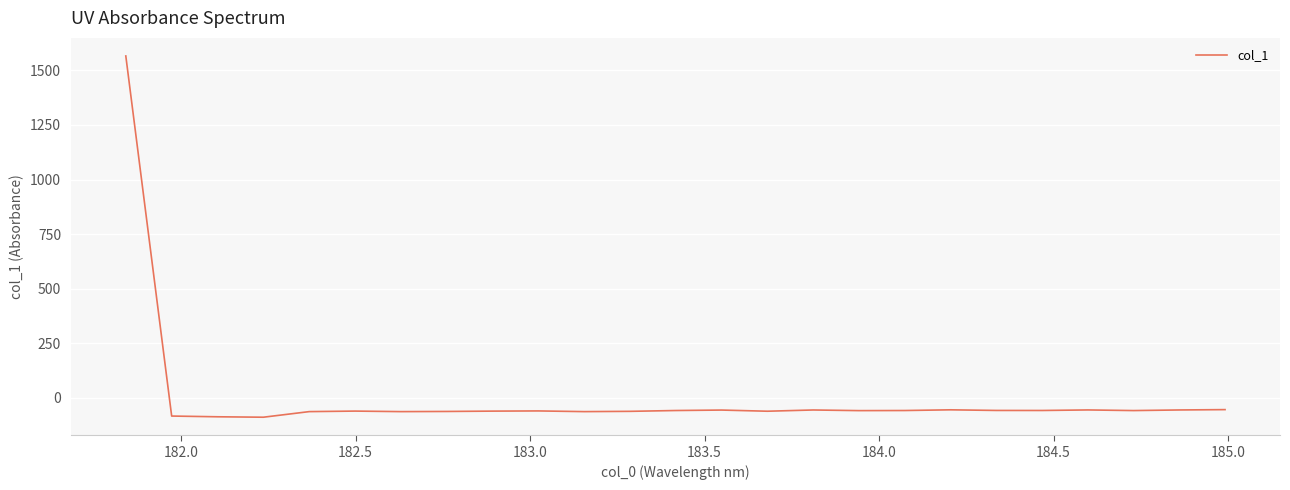

What is the difference between the maximum and minimum values?

1653.9